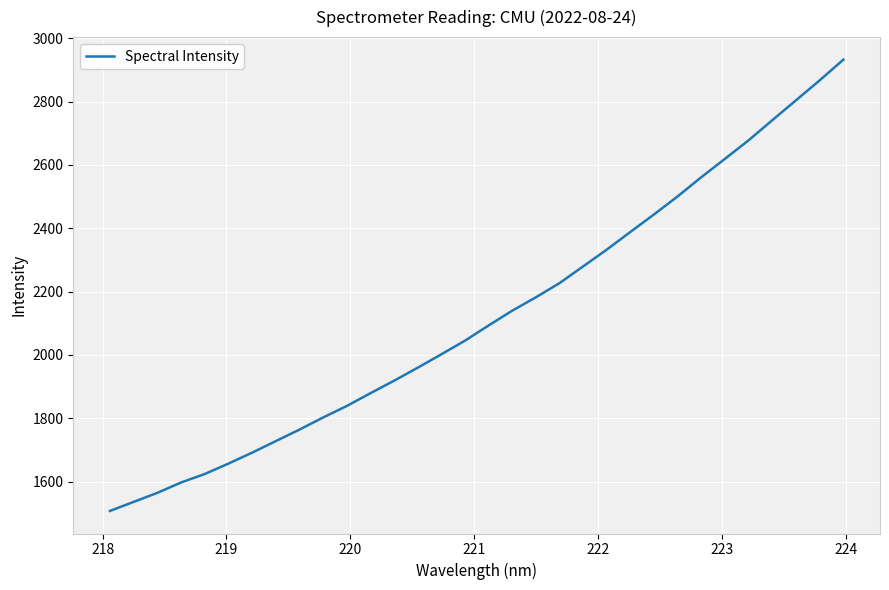

What is the greatest value displayed?

2932.2